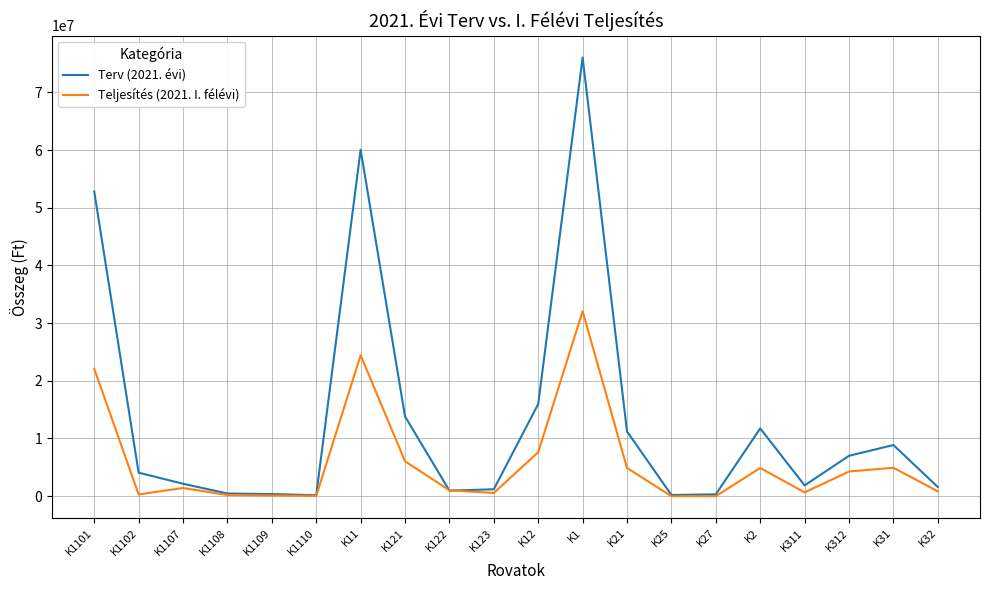

Is it true that Terv (2021. évi) equals 13825284 at K121?

True